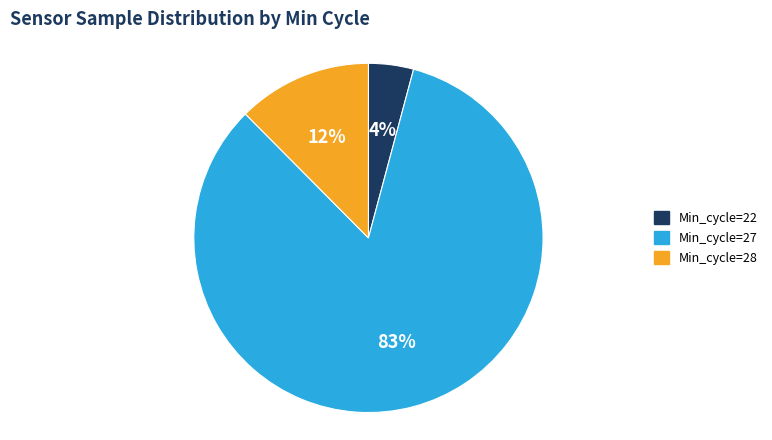

Count the number of slices in the pie.

3